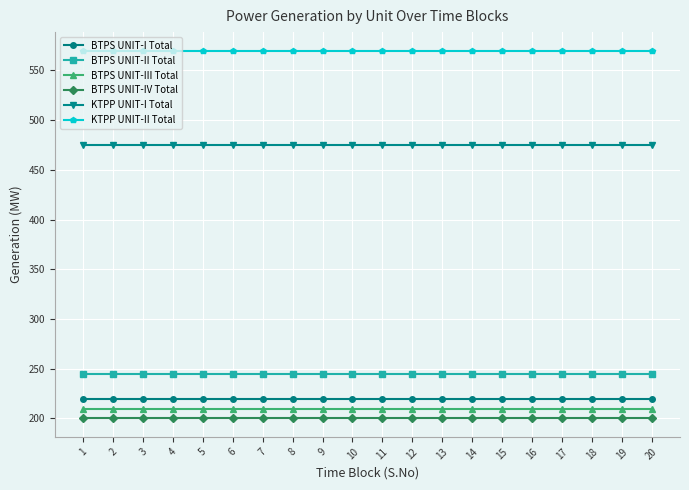

Reading right to left, extract all data points from this chart.

BTPS UNIT-I Total: 20=220	19=220	18=220	17=220	16=220	15=220	14=220	13=220	12=220	11=220	10=220	9=220	8=220	7=220	6=220	5=220	4=220	3=220	2=220	1=220
BTPS UNIT-II Total: 20=245	19=245	18=245	17=245	16=245	15=245	14=245	13=245	12=245	11=245	10=245	9=245	8=245	7=245	6=245	5=245	4=245	3=245	2=245	1=245
BTPS UNIT-III Total: 20=210	19=210	18=210	17=210	16=210	15=210	14=210	13=210	12=210	11=210	10=210	9=210	8=210	7=210	6=210	5=210	4=210	3=210	2=210	1=210
BTPS UNIT-IV Total: 20=200	19=200	18=200	17=200	16=200	15=200	14=200	13=200	12=200	11=200	10=200	9=200	8=200	7=200	6=200	5=200	4=200	3=200	2=200	1=200
KTPP UNIT-I Total: 20=475	19=475	18=475	17=475	16=475	15=475	14=475	13=475	12=475	11=475	10=475	9=475	8=475	7=475	6=475	5=475	4=475	3=475	2=475	1=475
KTPP UNIT-II Total: 20=570	19=570	18=570	17=570	16=570	15=570	14=570	13=570	12=570	11=570	10=570	9=570	8=570	7=570	6=570	5=570	4=570	3=570	2=570	1=570